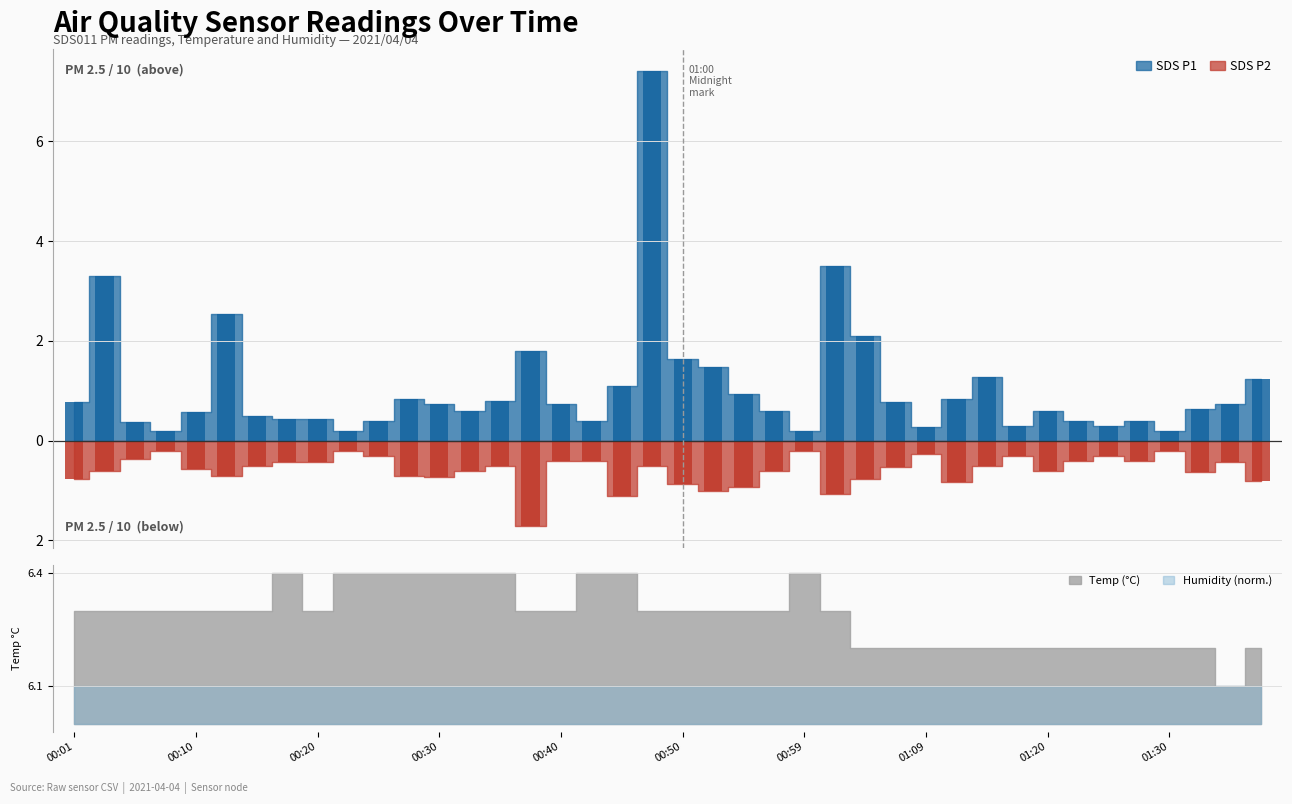

What position from the left is 01:04?

27